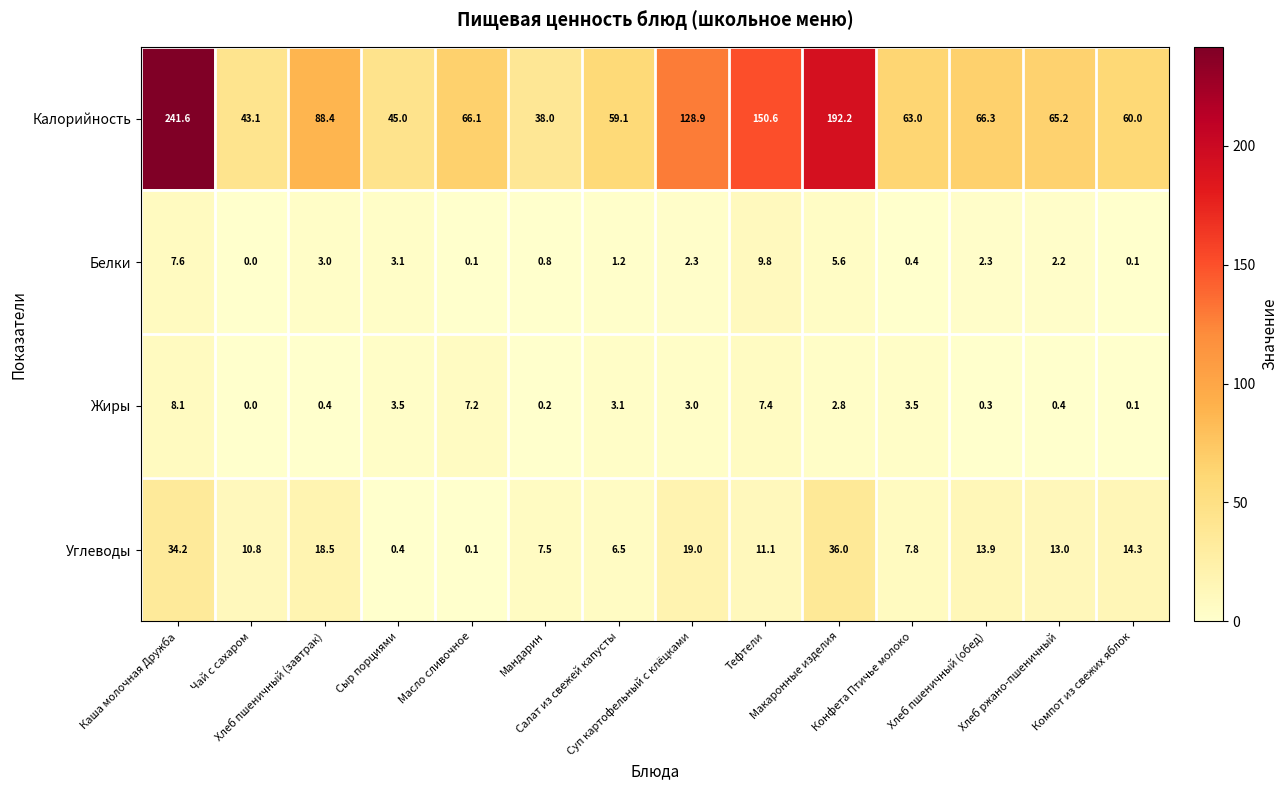

What is the maximum value shown in the chart?

241.6